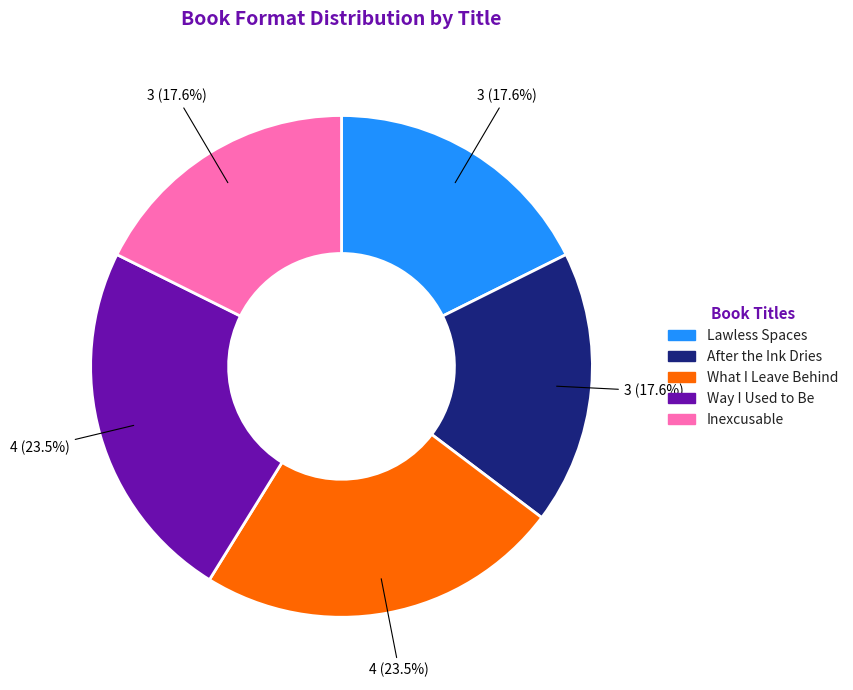

Approximately how many times larger is the value at Way I Used to Be compared to Lawless Spaces?

1.3